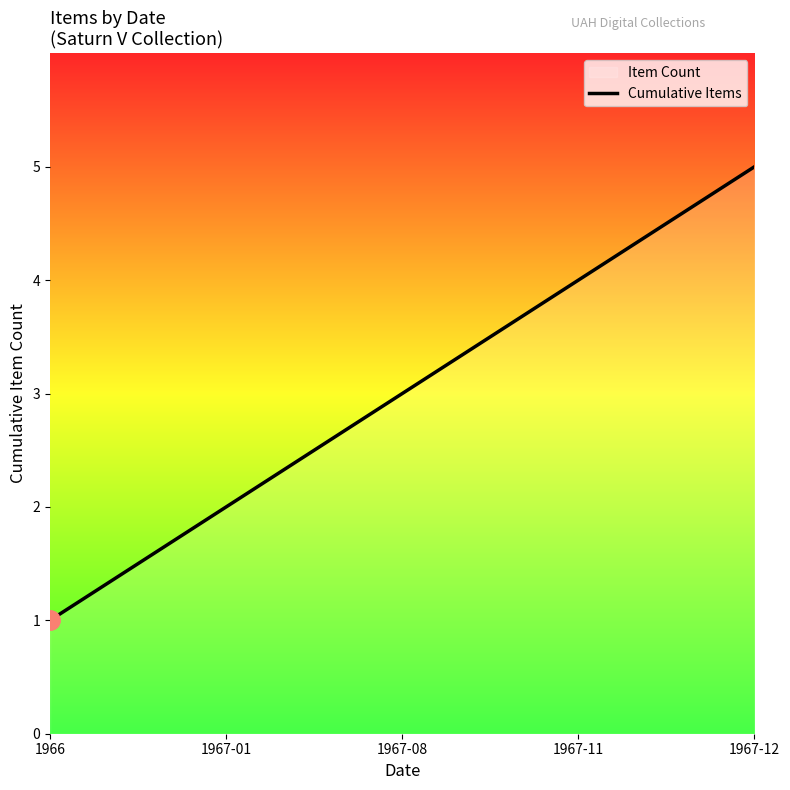

Is it true that the value at 1967-11 is 1?

False